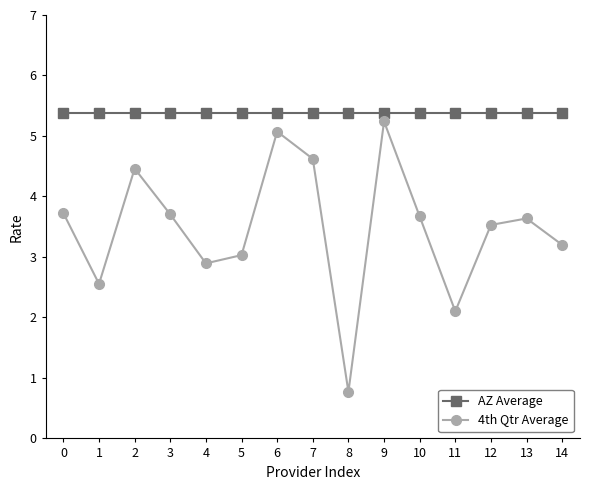

True or false: AZ Average and 4th Qtr Average cross at least once.

False